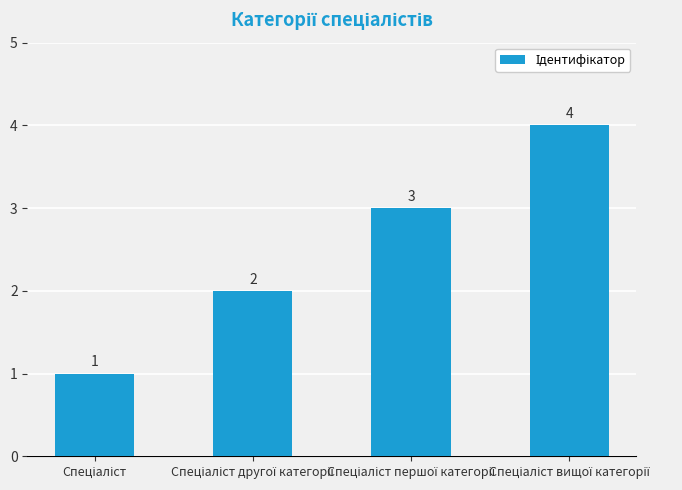

What is the sum of all values?

10